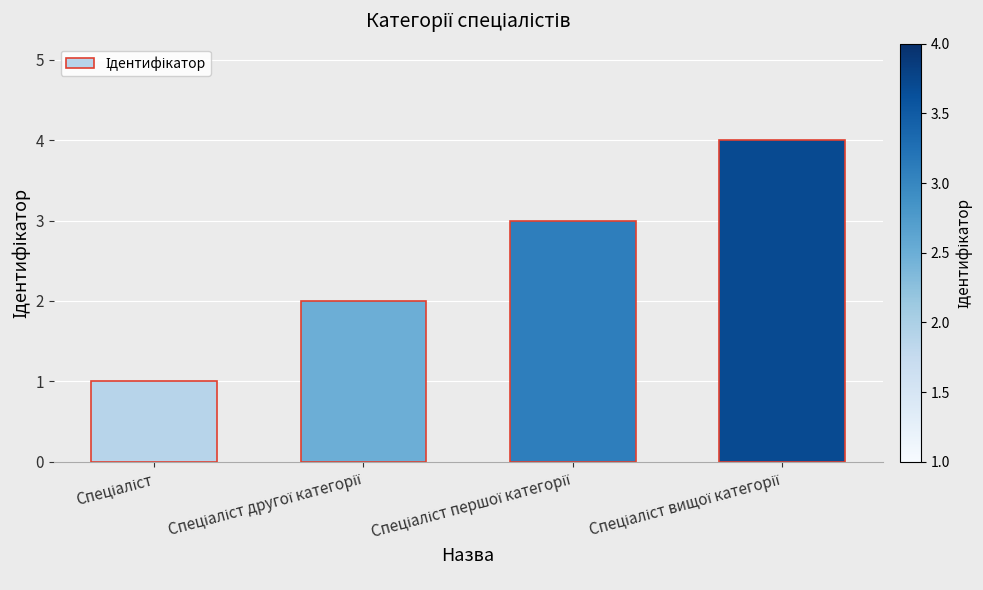

How many bars are there in total?

4